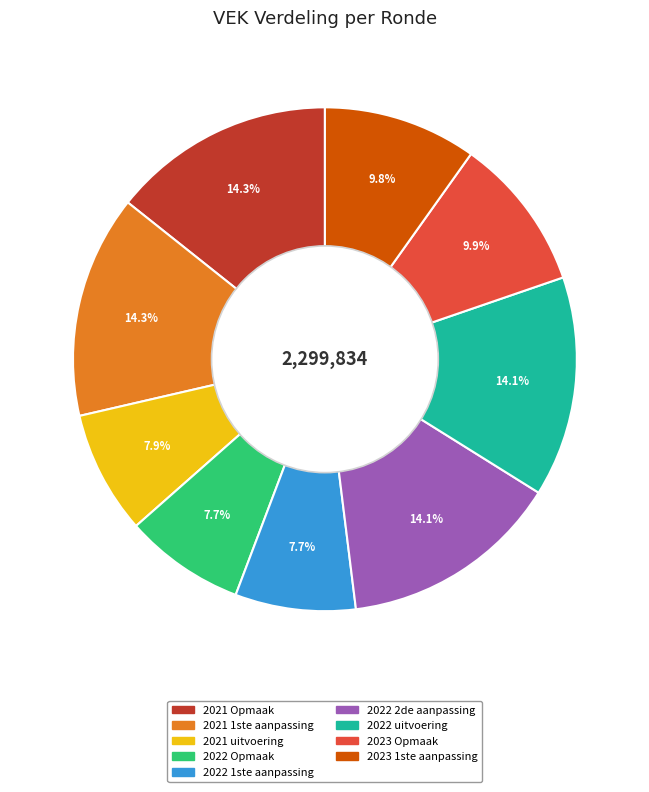

Does 2023 Opmaak represent more than half of the total?

No